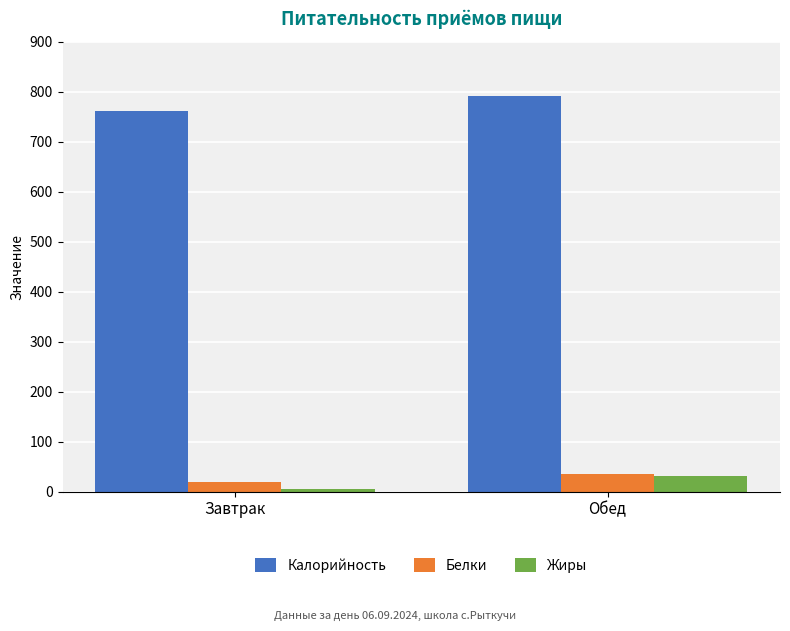

How many values in the Калорийность series are below 791?

1